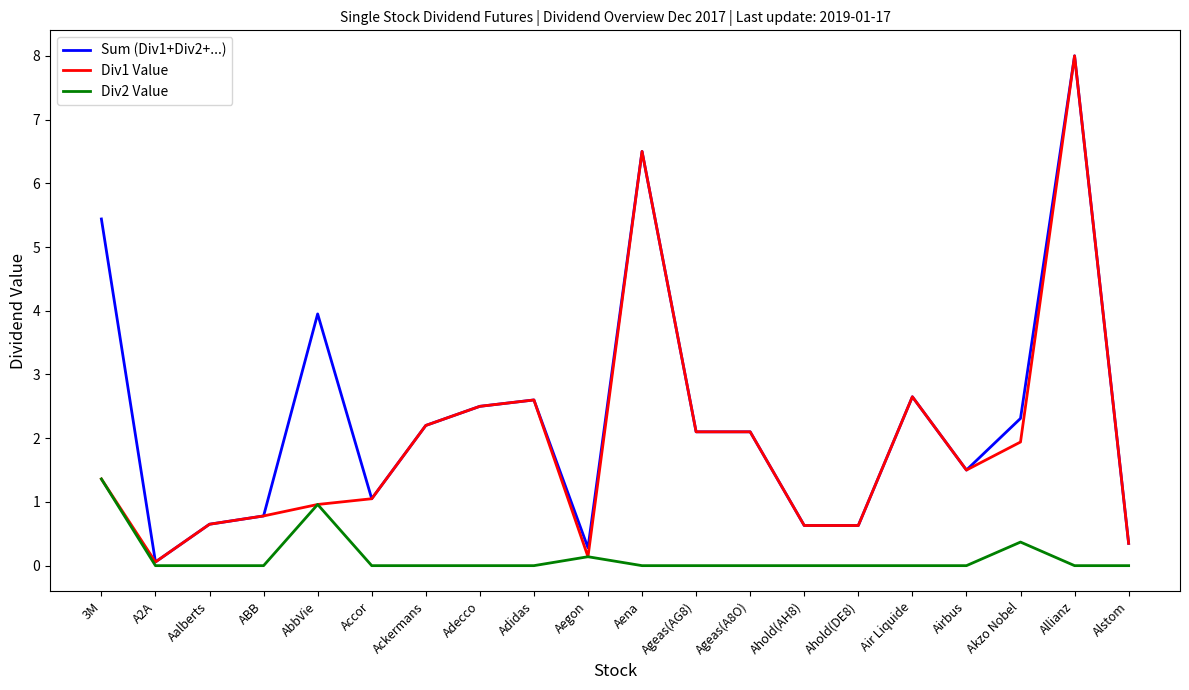

List the series in order of their overall mean, highest first.

Sum (Div1+Div2+...), Div1 Value, Div2 Value